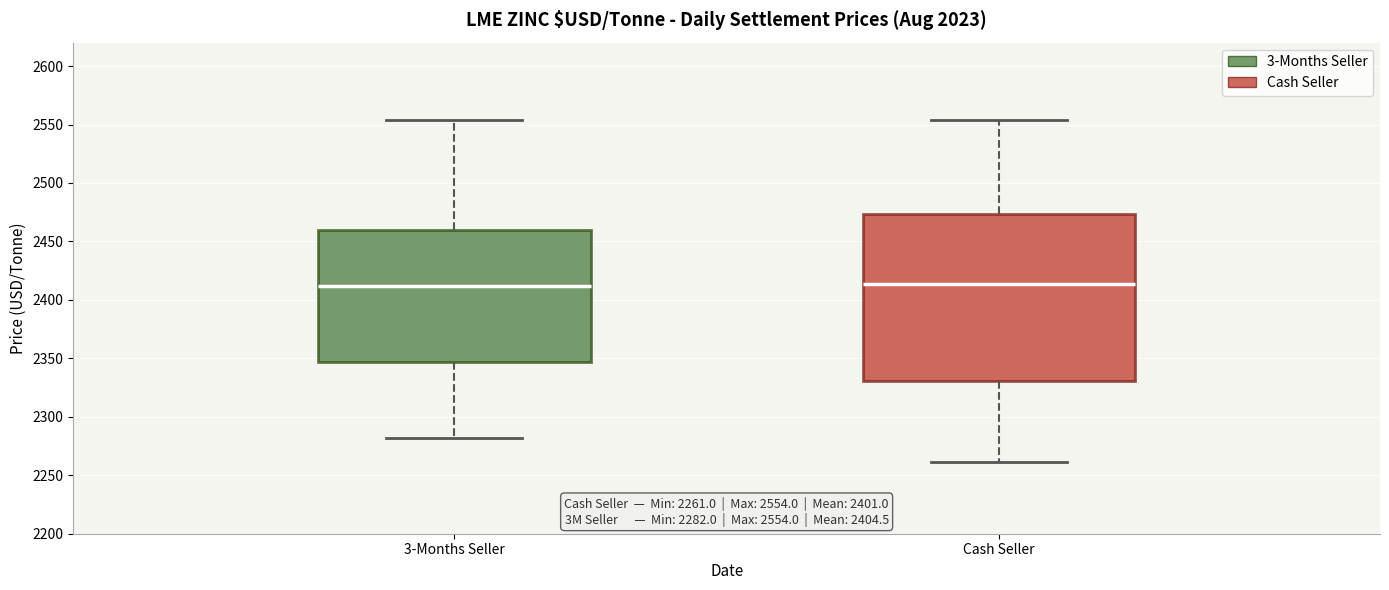

Which box is the tallest, from its lower edge to its upper edge?

Cash Seller